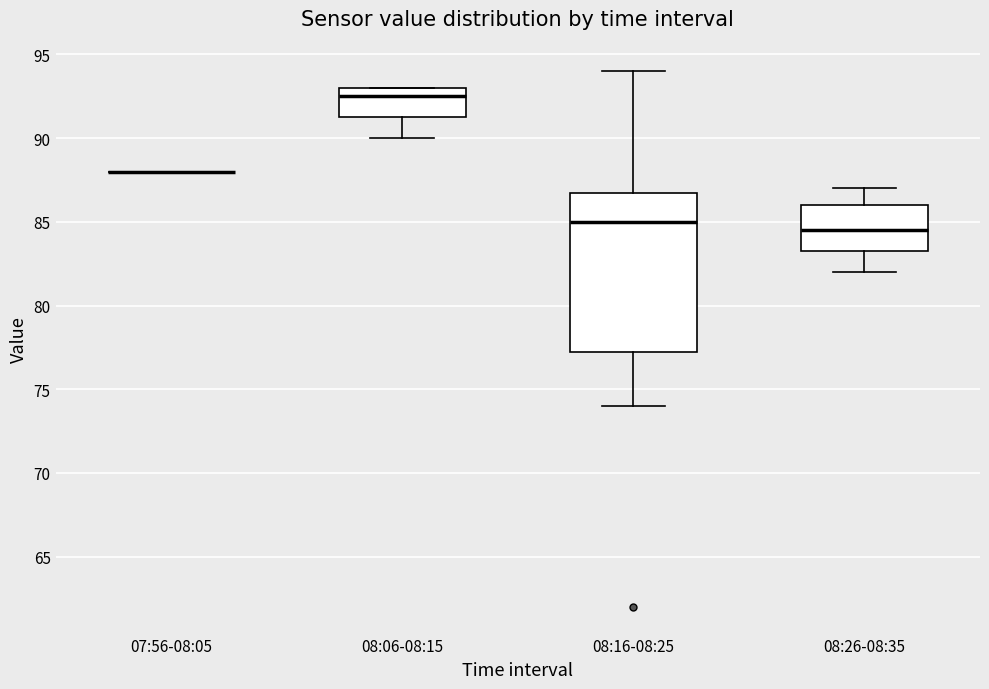

Reading left to right, read every box against the y-axis: the position of its median line, the range the box covers, and the ends of its whiskers. The values are not printed on the chart, so give them approximately, as read against the axis.

07:56-08:05: box collapsed to a line at 88.0, whiskers 88.0 to 88.0
08:06-08:15: median 92.5, box 91.5 to 93.0, whiskers 90.0 to 93.0
08:16-08:25: median 85.0, box 77.5 to 87.0, whiskers 74.0 to 94.0
08:26-08:35: median 84.5, box 83.5 to 86.0, whiskers 82.0 to 87.0